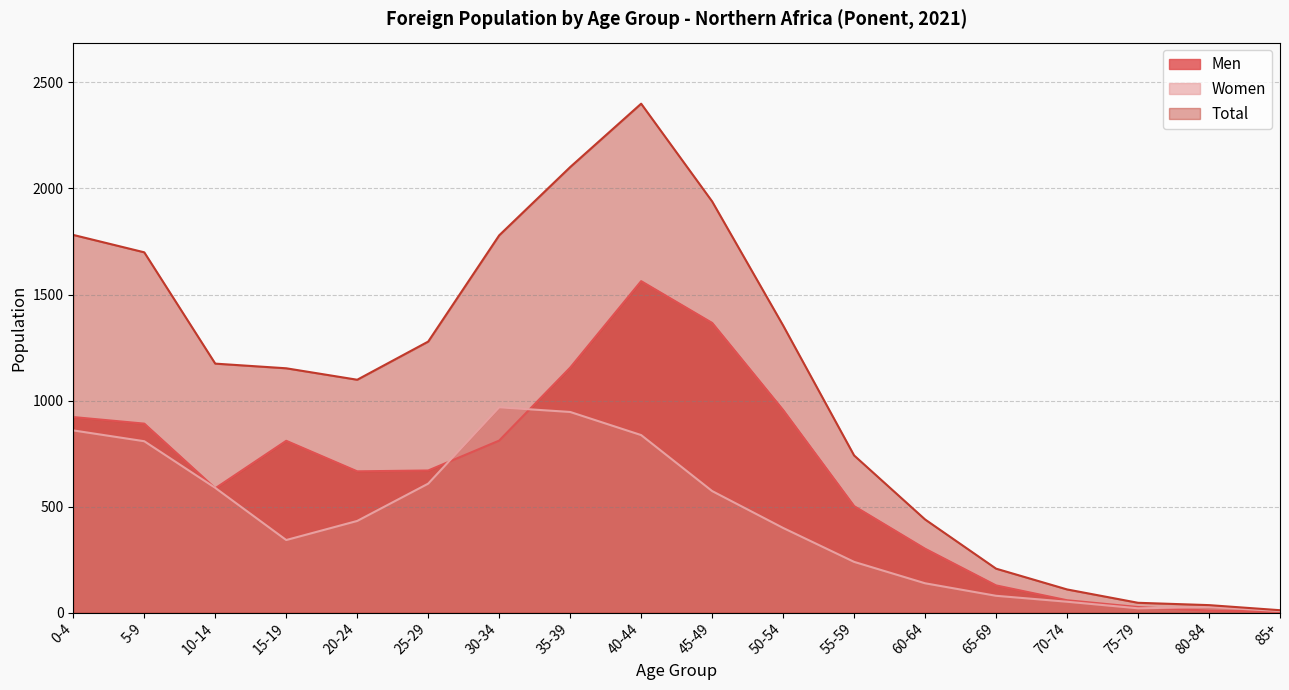

What is the total value across all series at 70-74?

218